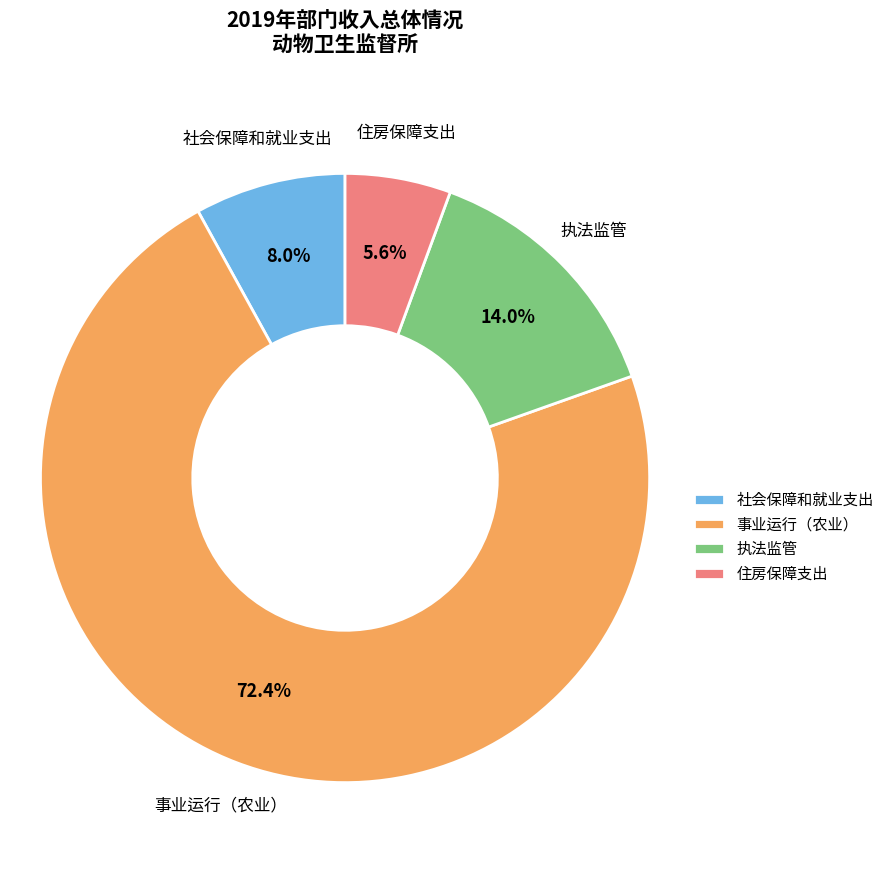

The 事业运行（农业） slice represents 79% of the pie. True or false?

False